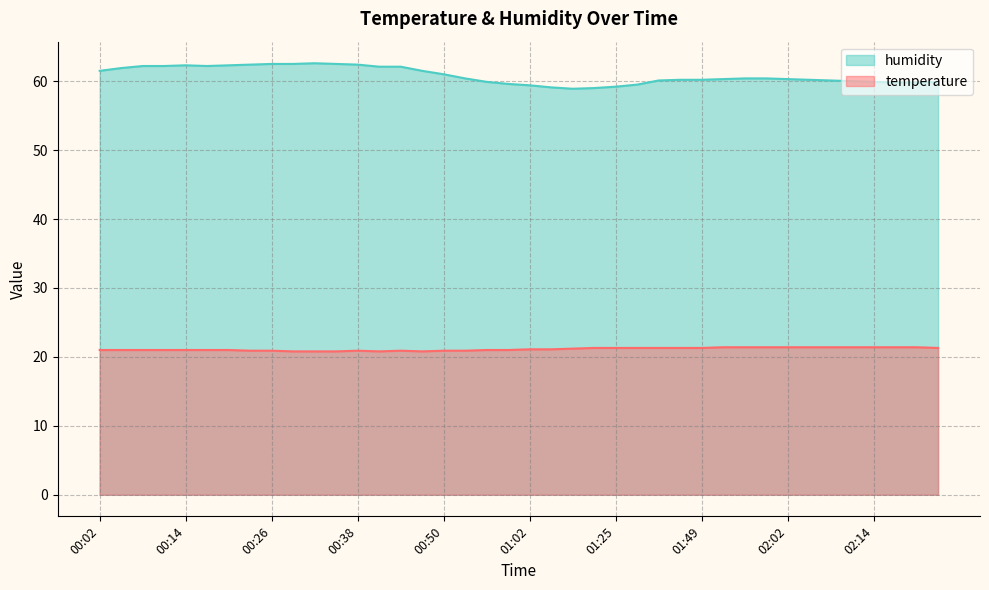

What are all the series names shown in the legend?

humidity, temperature